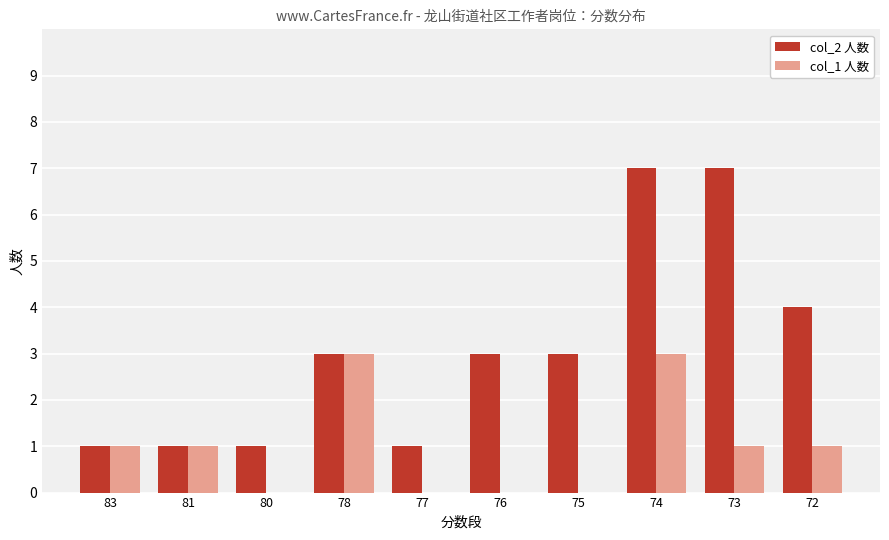

Reading left to right, extract all data points from this chart.

col_2 人数: 83=1	81=1	80=1	78=3	77=1	76=3	75=3	74=7	73=7	72=4
col_1 人数: 83=1	81=1	80=0	78=3	77=0	76=0	75=0	74=3	73=1	72=1